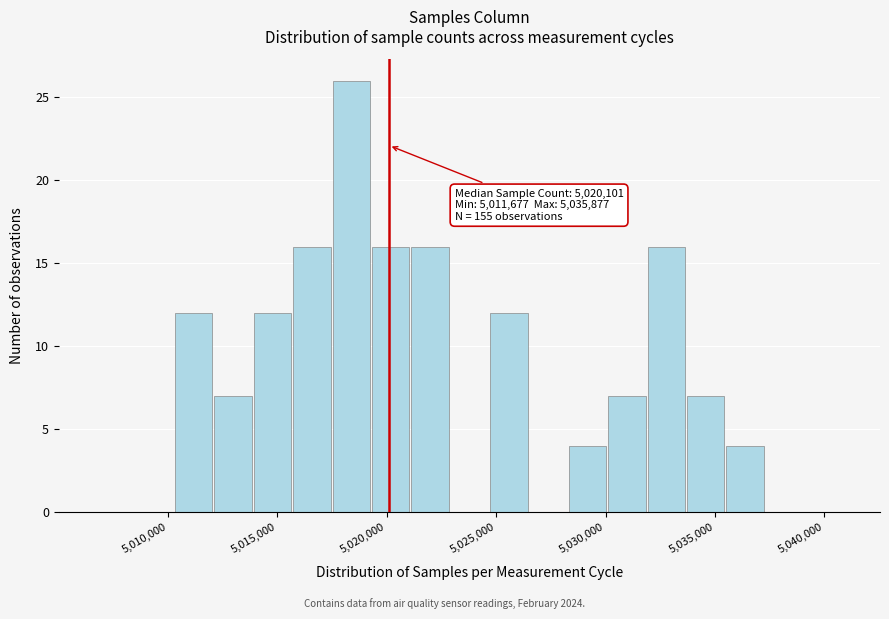

Around what value on the x-axis is the tallest bar? Give the approximate position of its centre, as read against the axis.

5018500